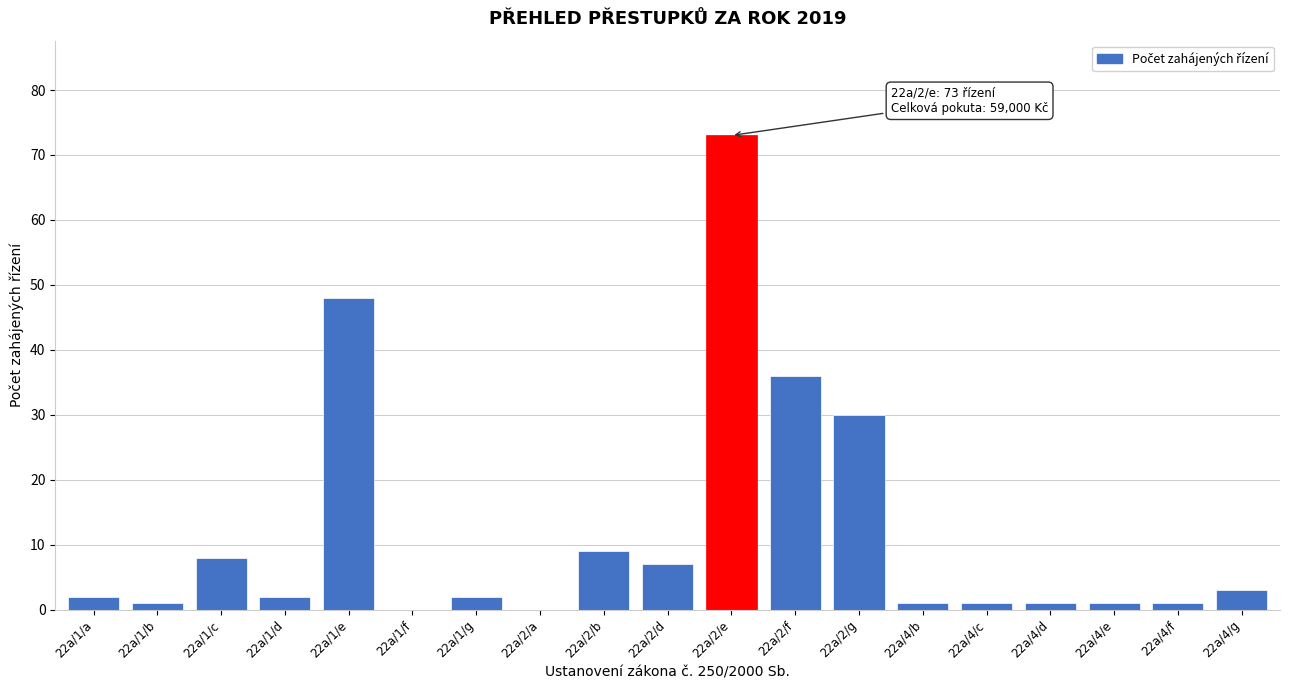

Reading left to right, list all the values displayed in this chart.

22a/1/a=2	22a/1/b=1	22a/1/c=8	22a/1/d=2	22a/1/e=48	22a/1/f=0	22a/1/g=2	22a/2/a=0	22a/2/b=9	22a/2/d=7	22a/2/e=73	22a/2/f=36	22a/2/g=30	22a/4/b=1	22a/4/c=1	22a/4/d=1	22a/4/e=1	22a/4/f=1	22a/4/g=3